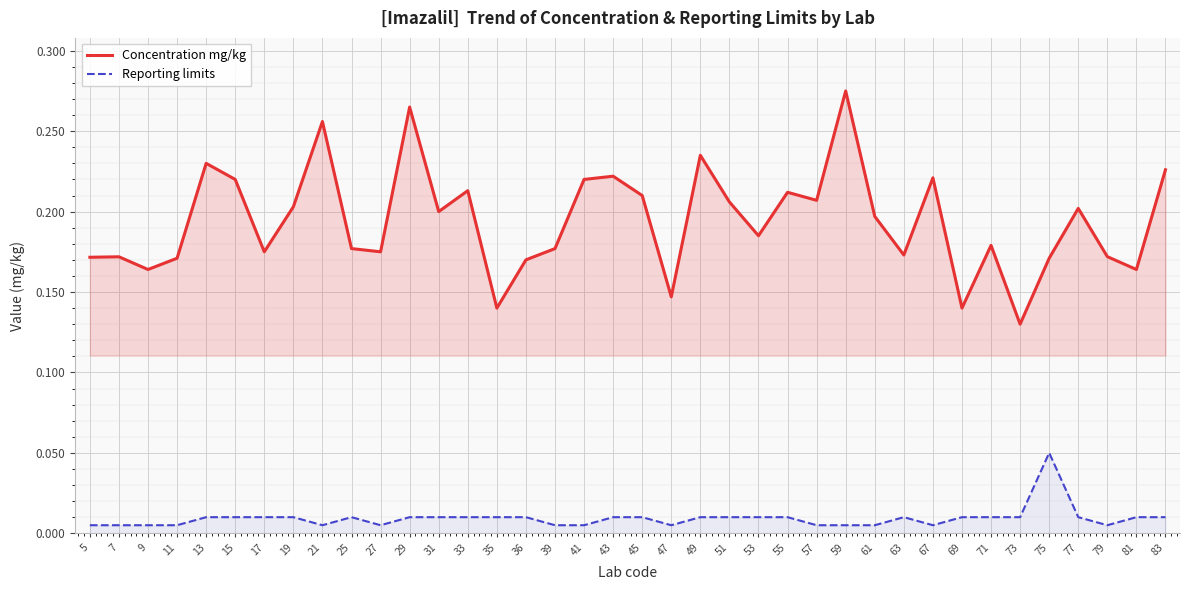

List the series in order of their overall mean, lowest first.

Reporting limits, Concentration mg/kg